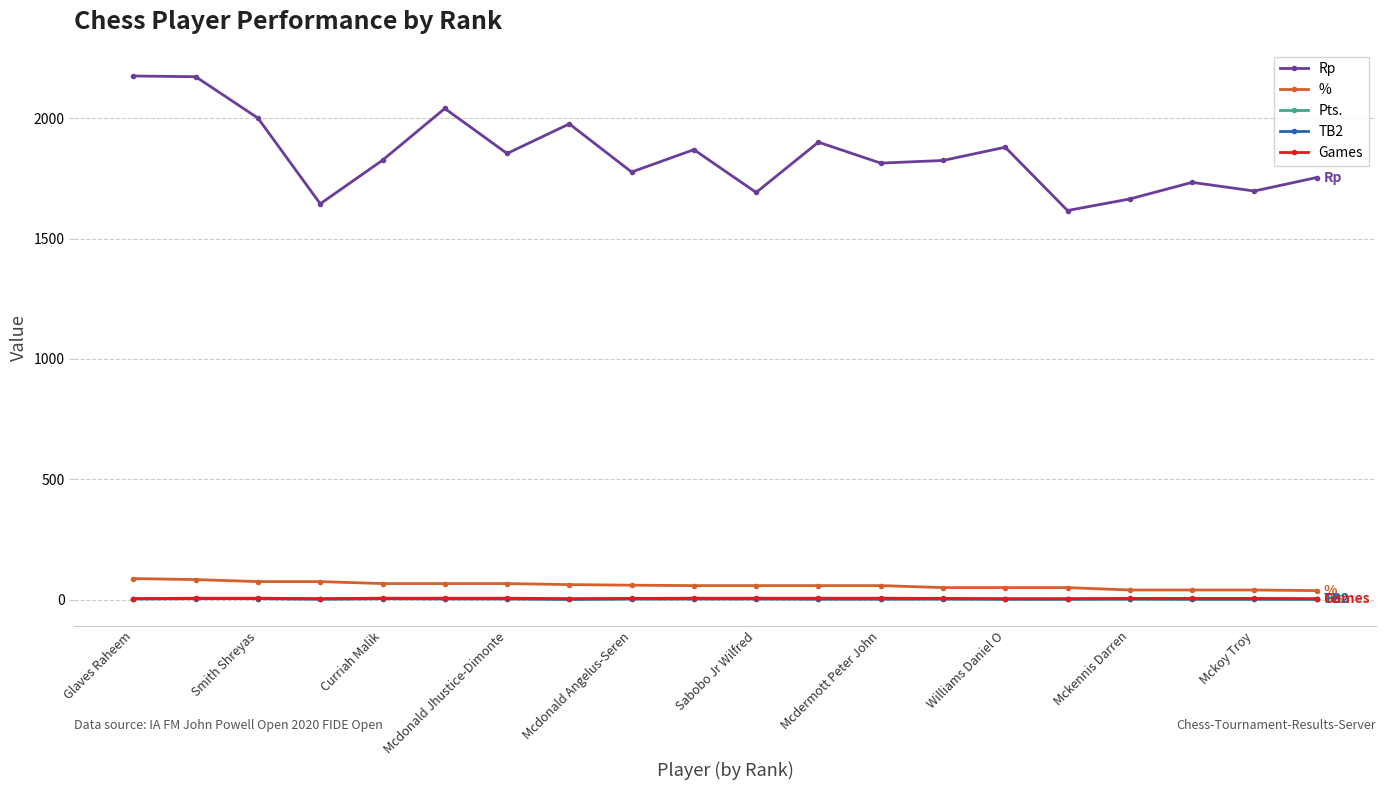

Which series has the largest total across all categories?

Rp